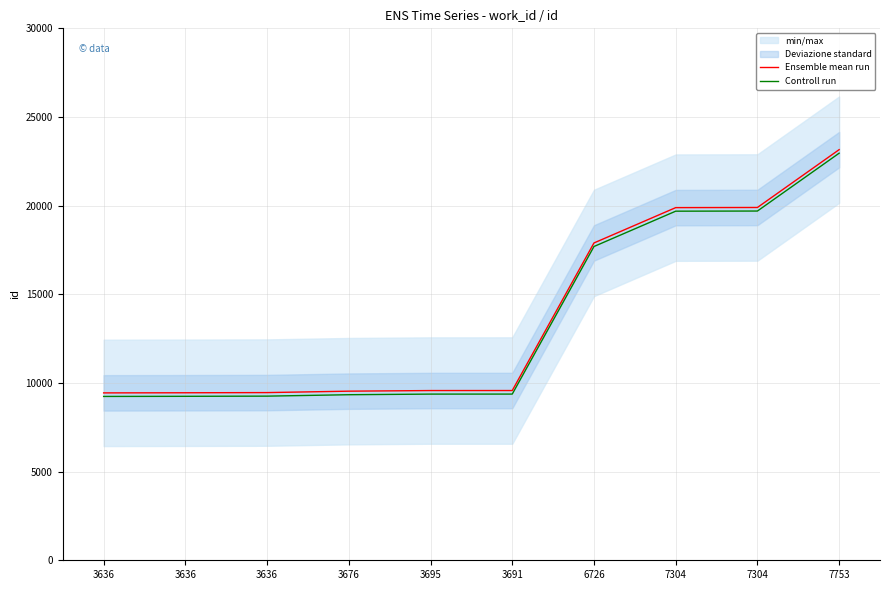

Where is Controll run nearest to the value 16099?

6726